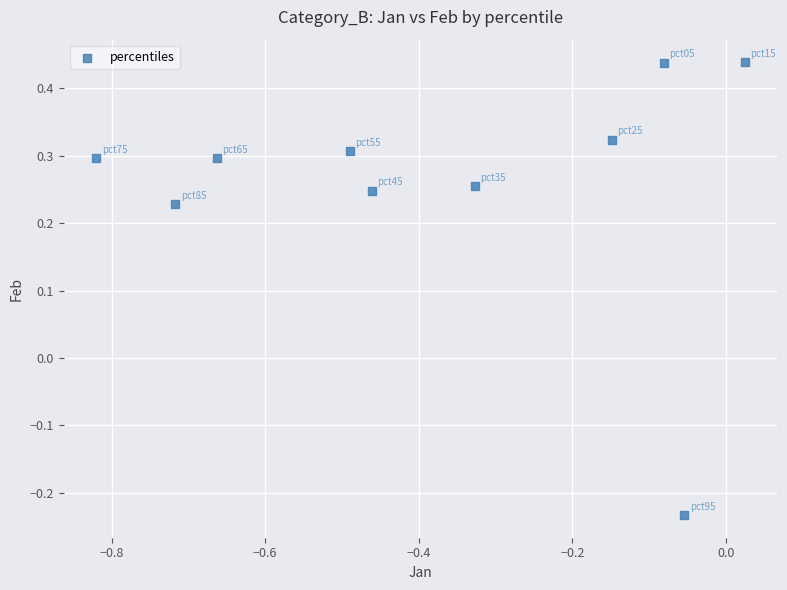

What is the average X value?

-0.4